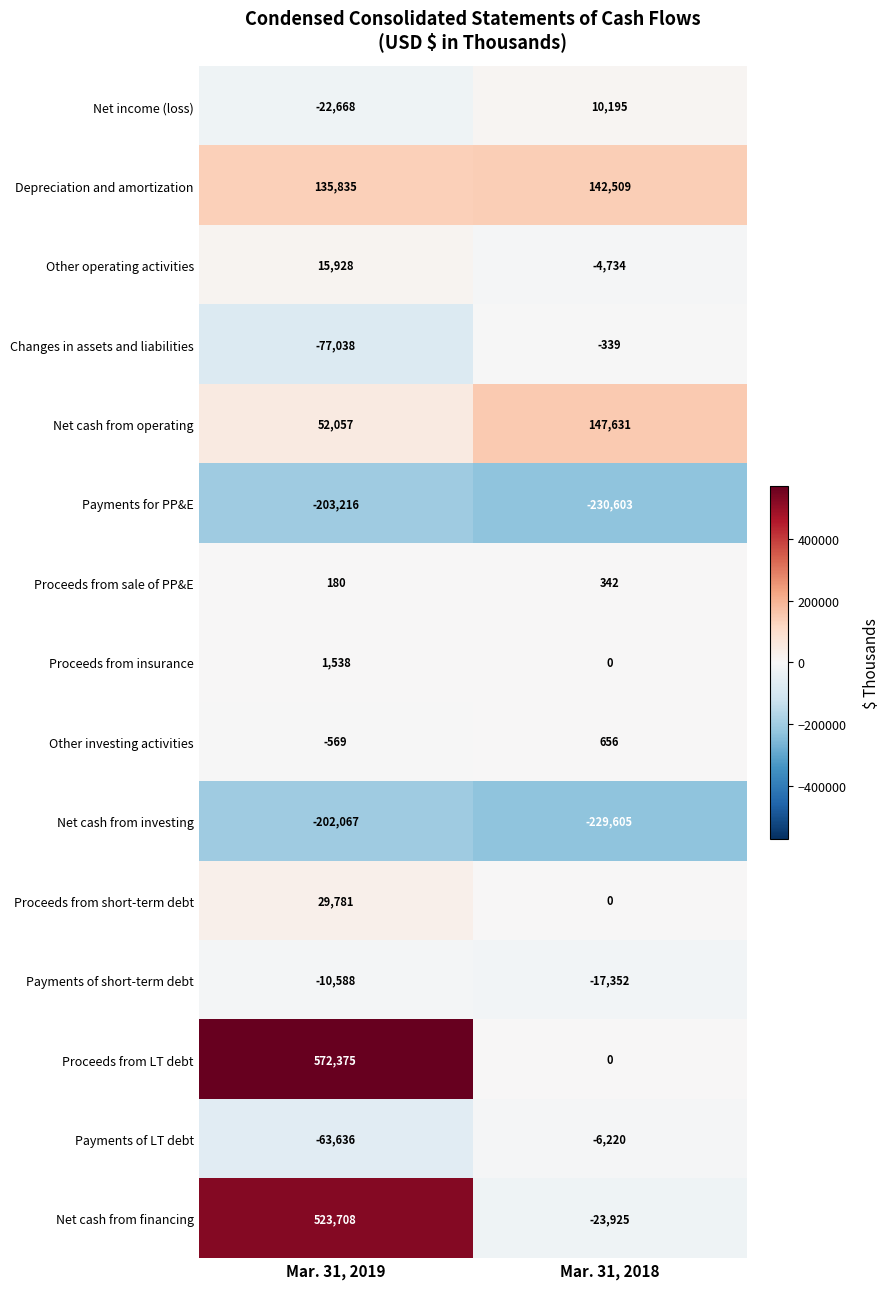

Rank the categories by Changes in assets and liabilities value from highest to lowest.

Mar. 31, 2018, Mar. 31, 2019